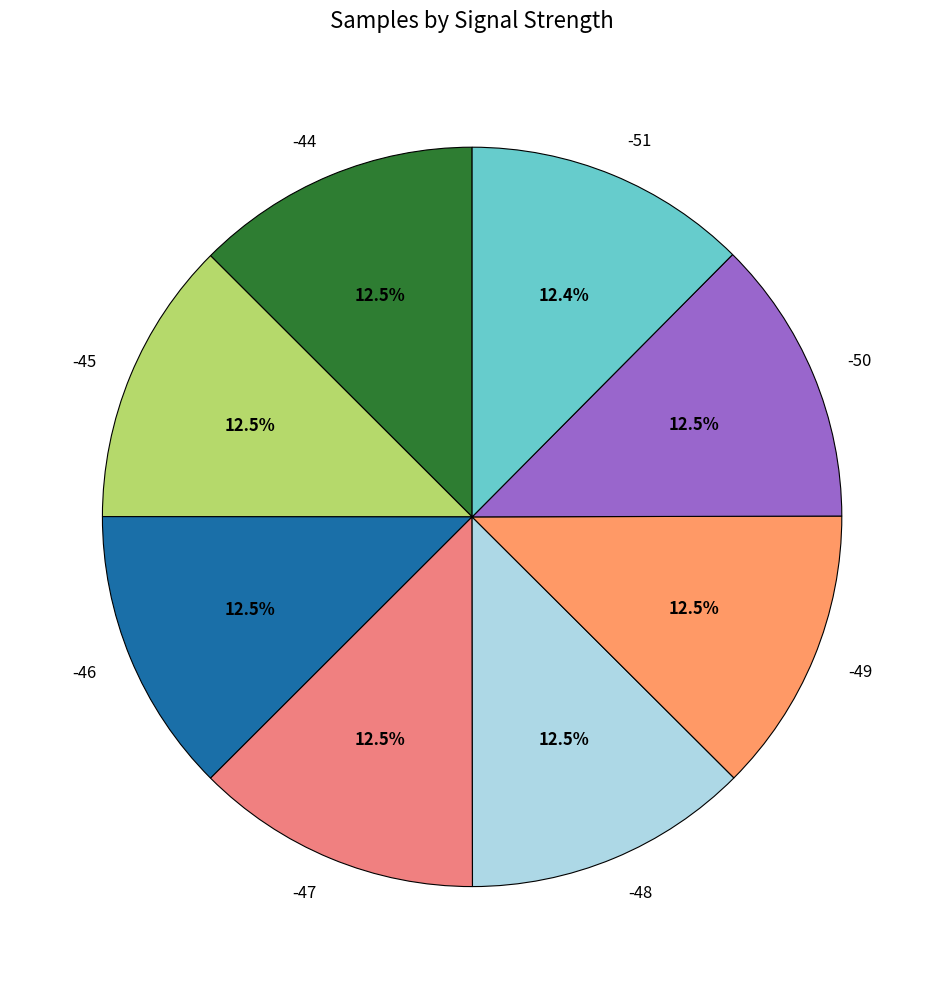

What is the ratio of the value at -49 to the value at -50?

1.0